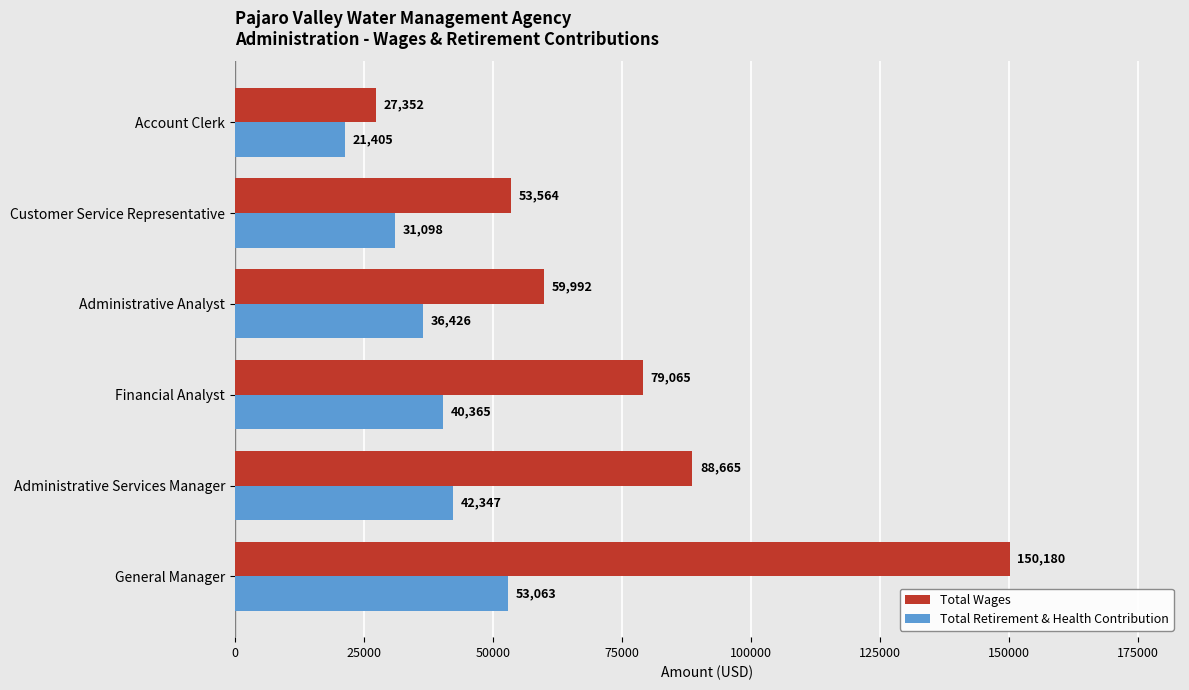

Which series changed the most between Administrative Analyst and Account Clerk?

Total Wages